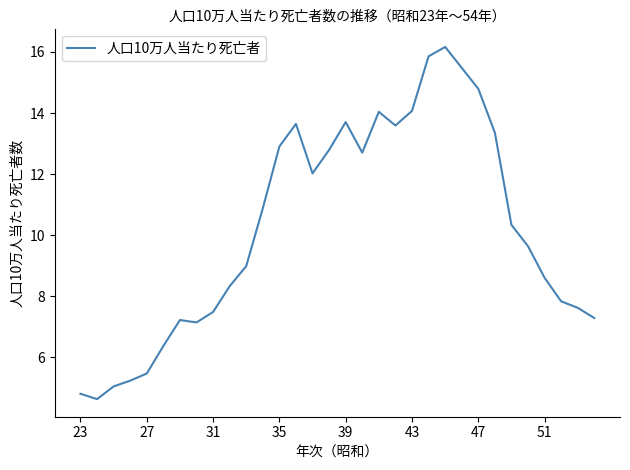

What is the difference between the maximum and minimum values?

11.5